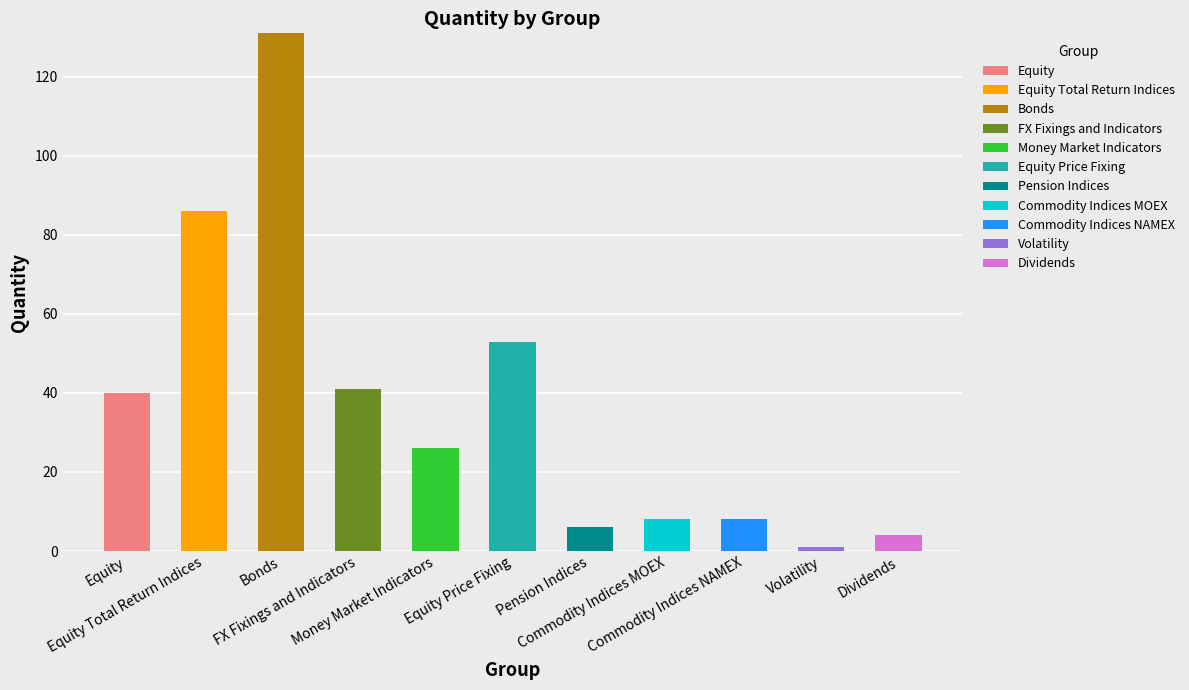

How many data points does each series have?

11